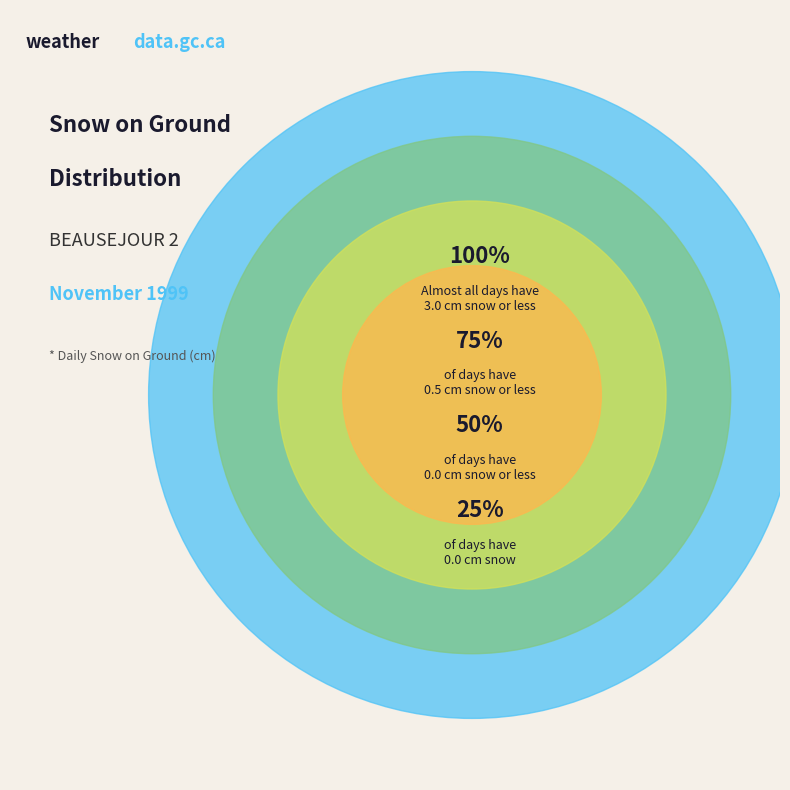

The Day 5 slice represents 1% of the pie. True or false?

False